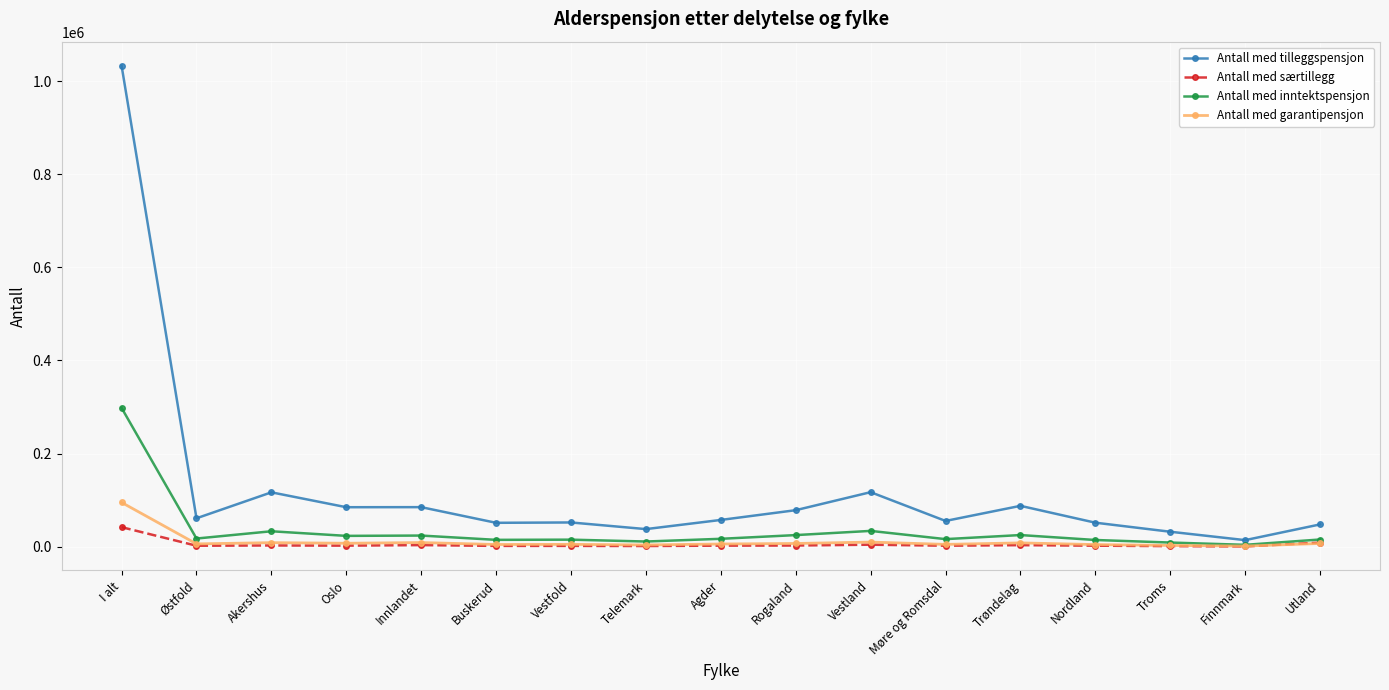

Where is the first local maximum for Antall med tilleggspensjon?

Akershus